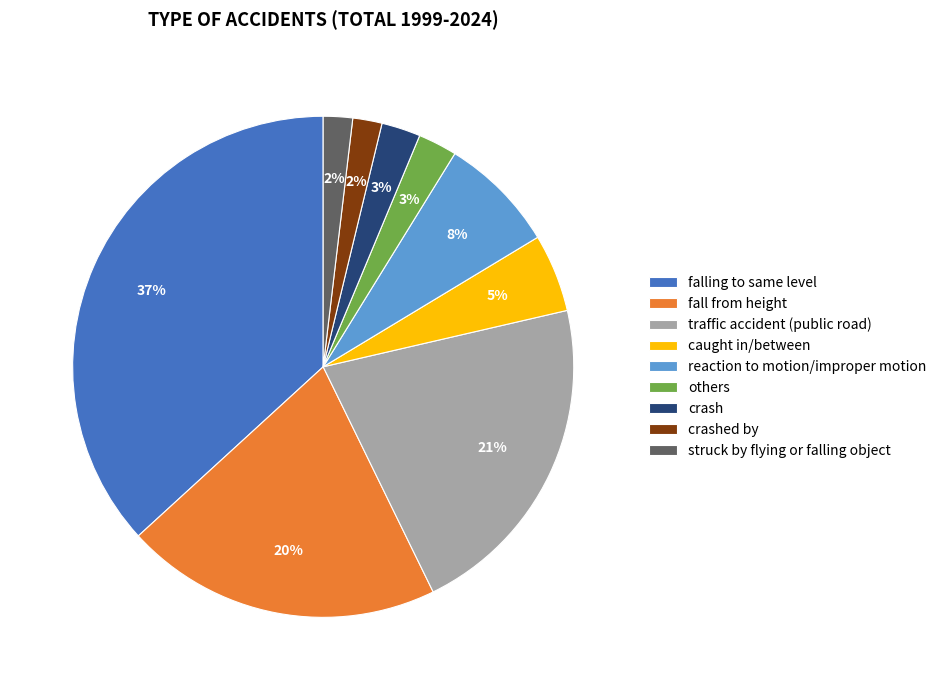

Is it true that fall from height is 20% of the pie?

True